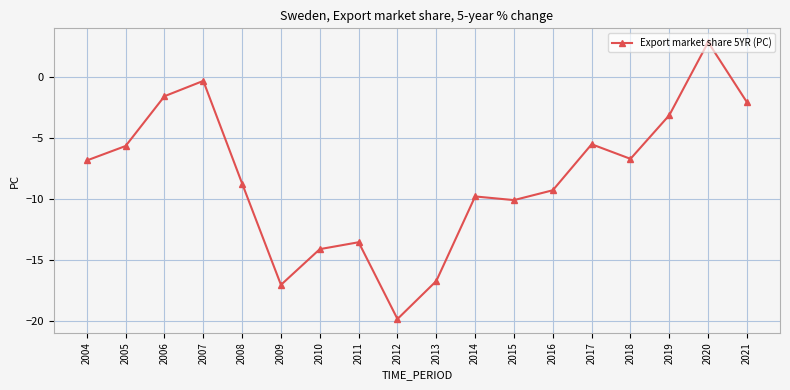

Count the number of categories in the chart.

18